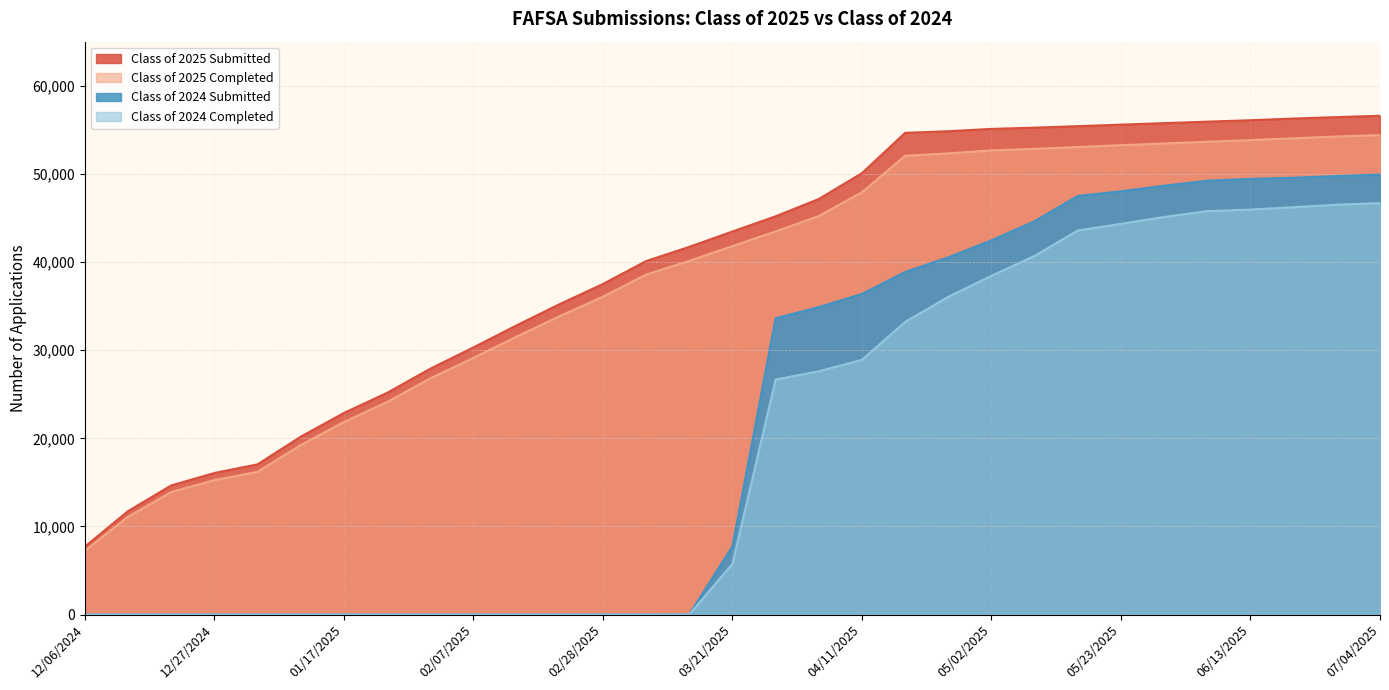

The value of Class of 2024 Completed at 06/13/2025 is 28646. True or false?

False